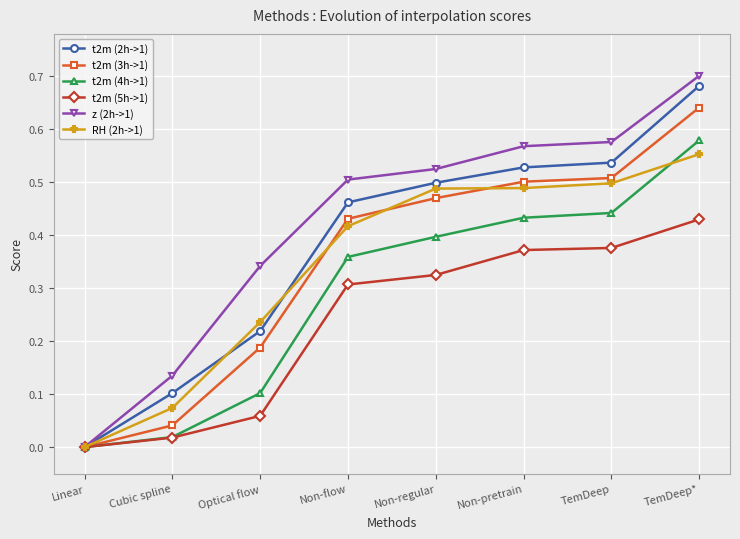

What is the sum of all z (2h->1) values?

3.4